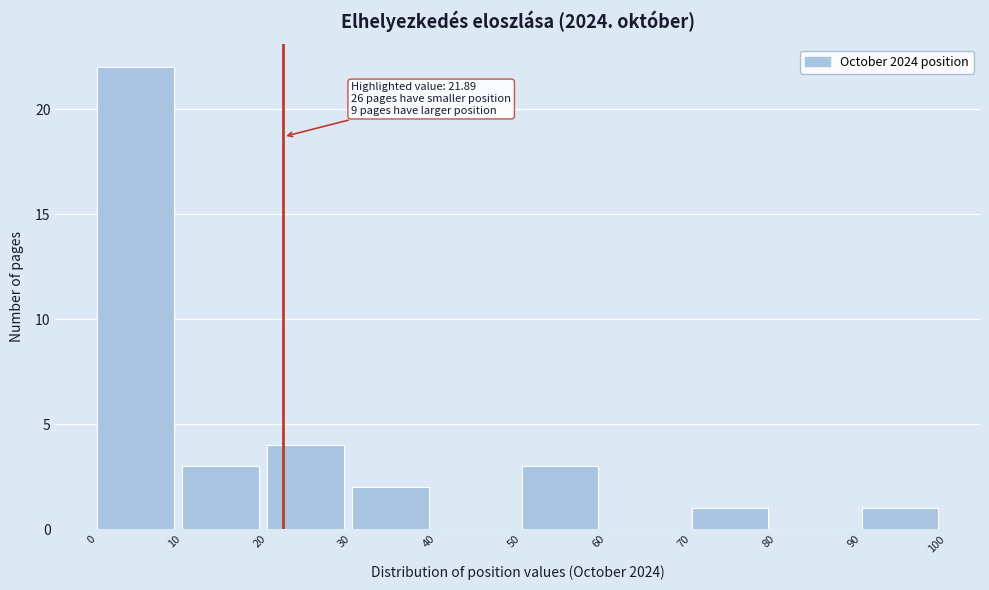

Over which range of the x-axis is the bar tallest?

0 to 10